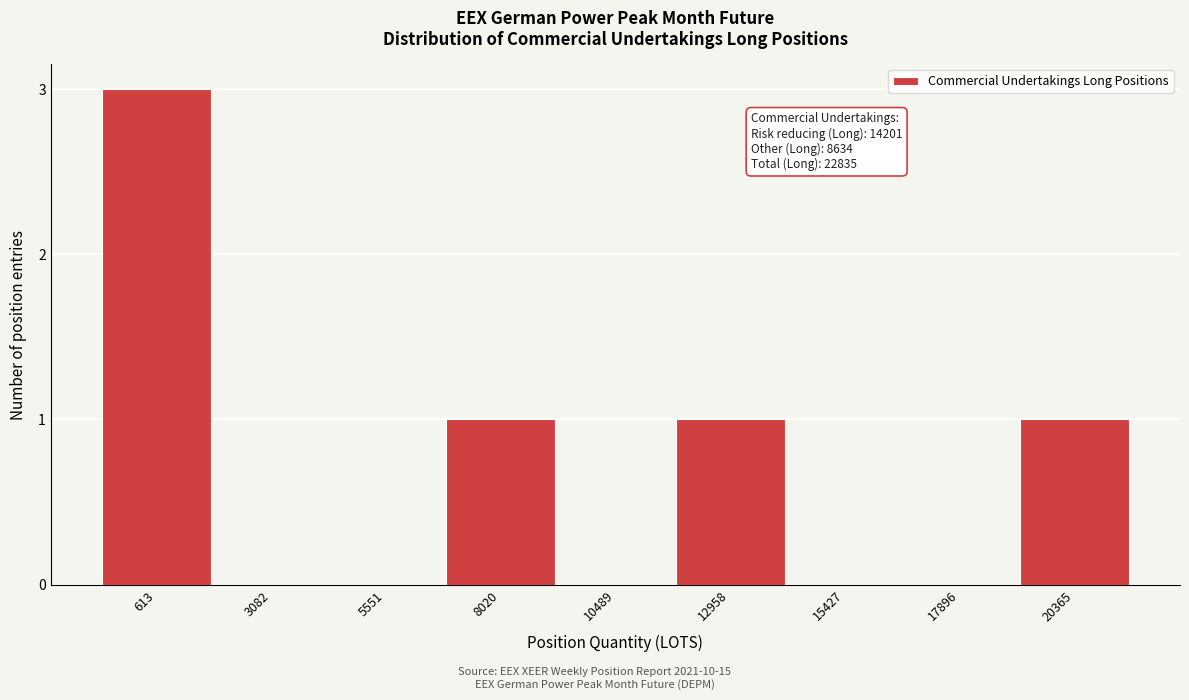

Reading left to right, transcribe all the data shown in this chart.

613=3	3082=0	5551=0	8020=1	10489=0	12958=1	15427=0	17896=0	20365=1